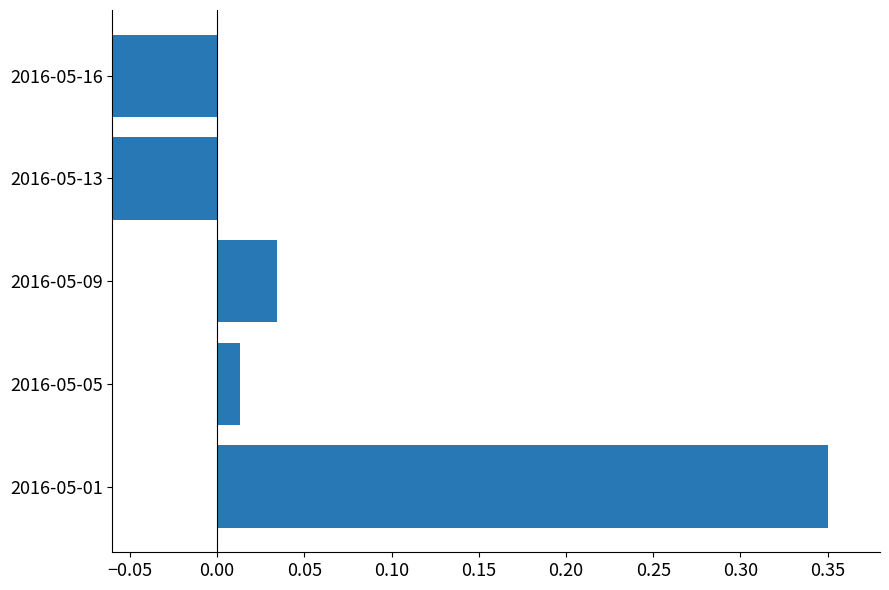

What is the maximum value shown in the chart?

0.3